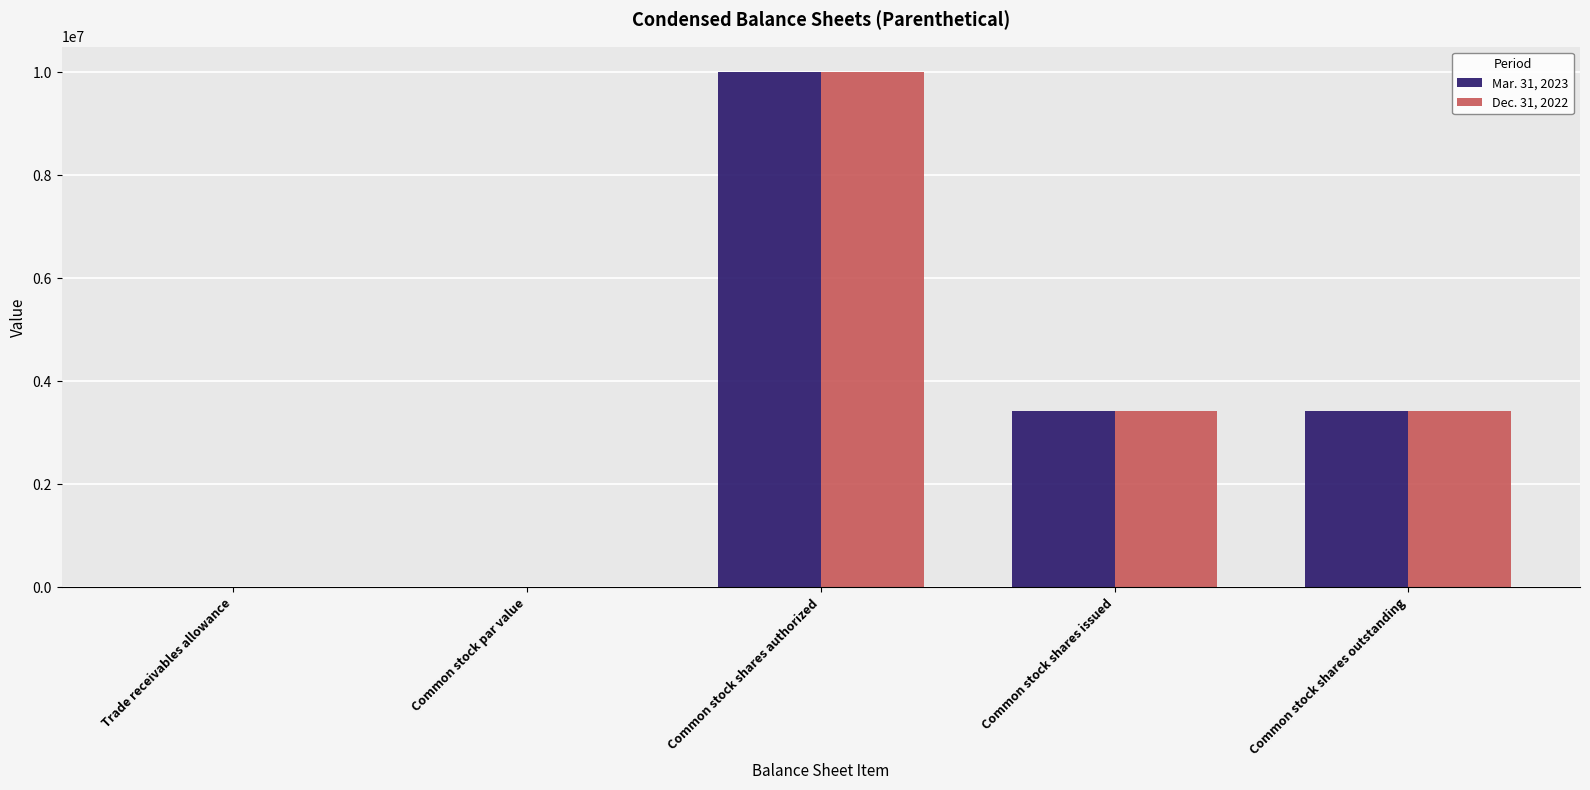

What is the greatest value displayed?

10000000.0